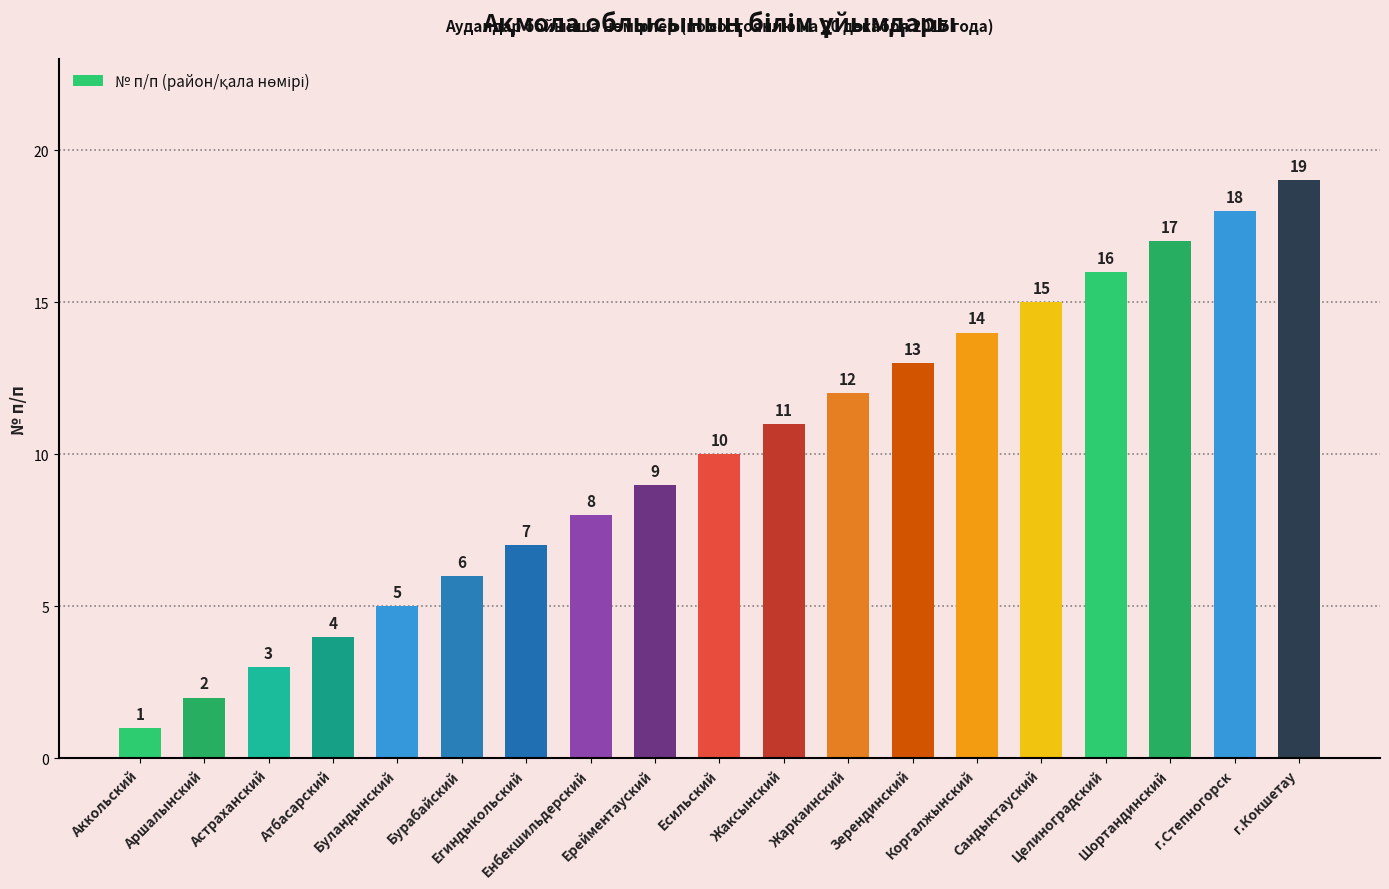

How many values are below 10?

9